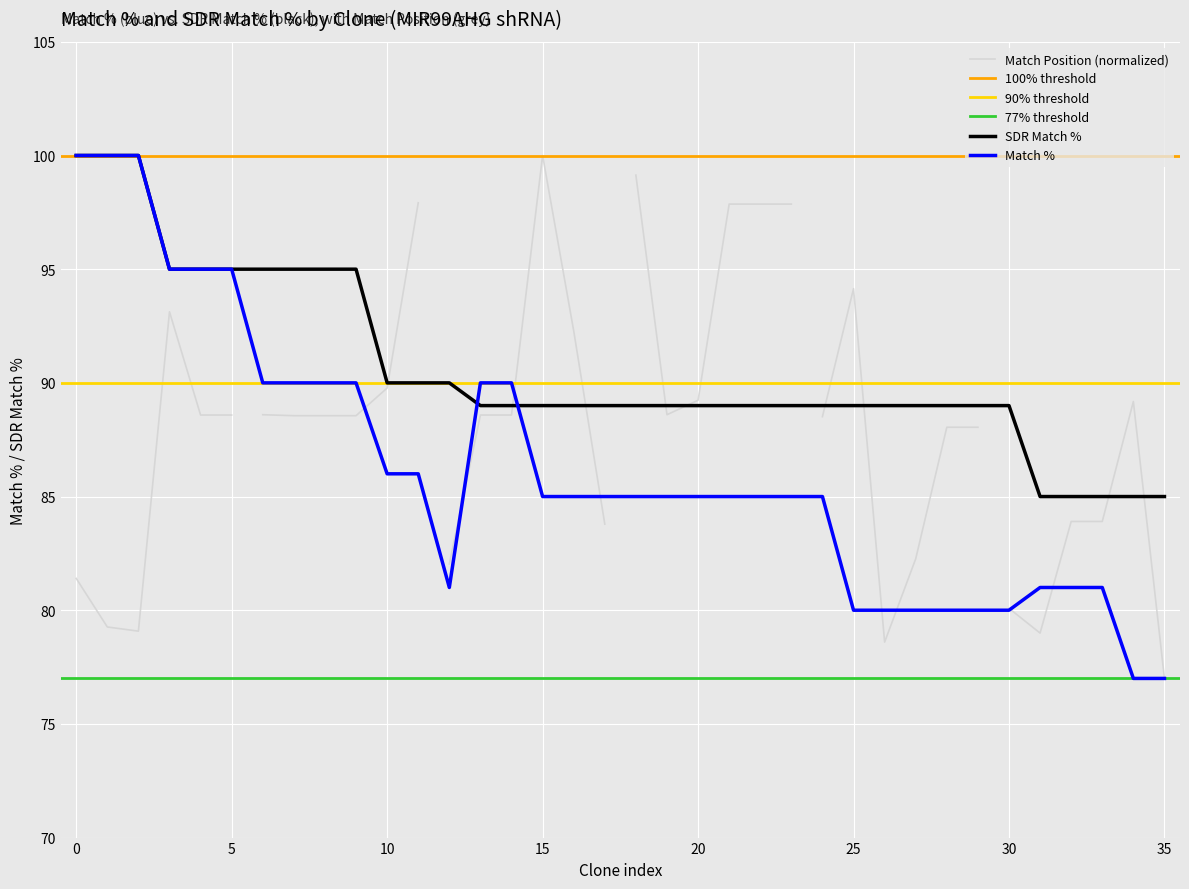

What is the maximum value for Match %?

100